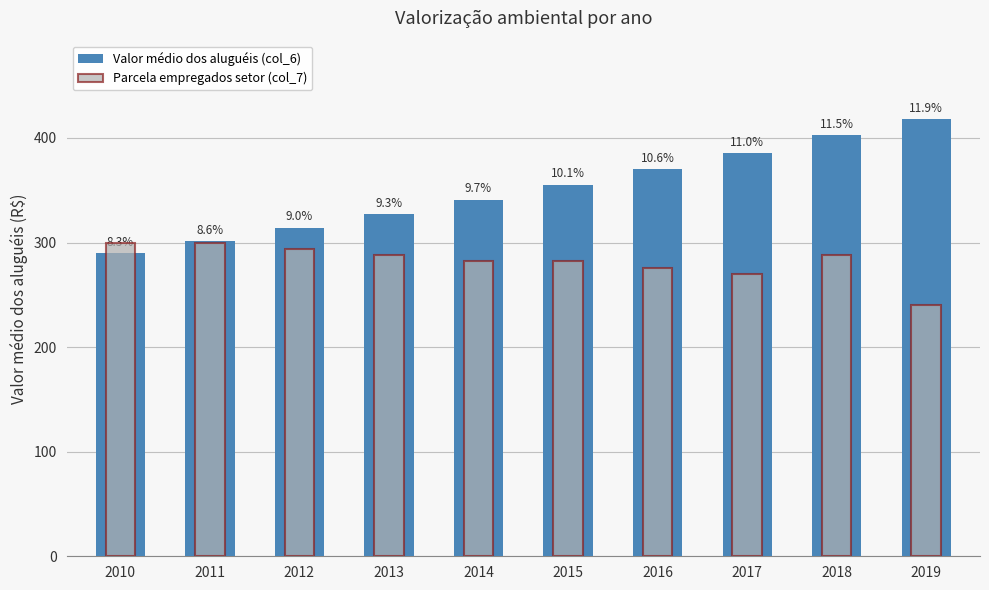

Does the chart contain any negative values?

No